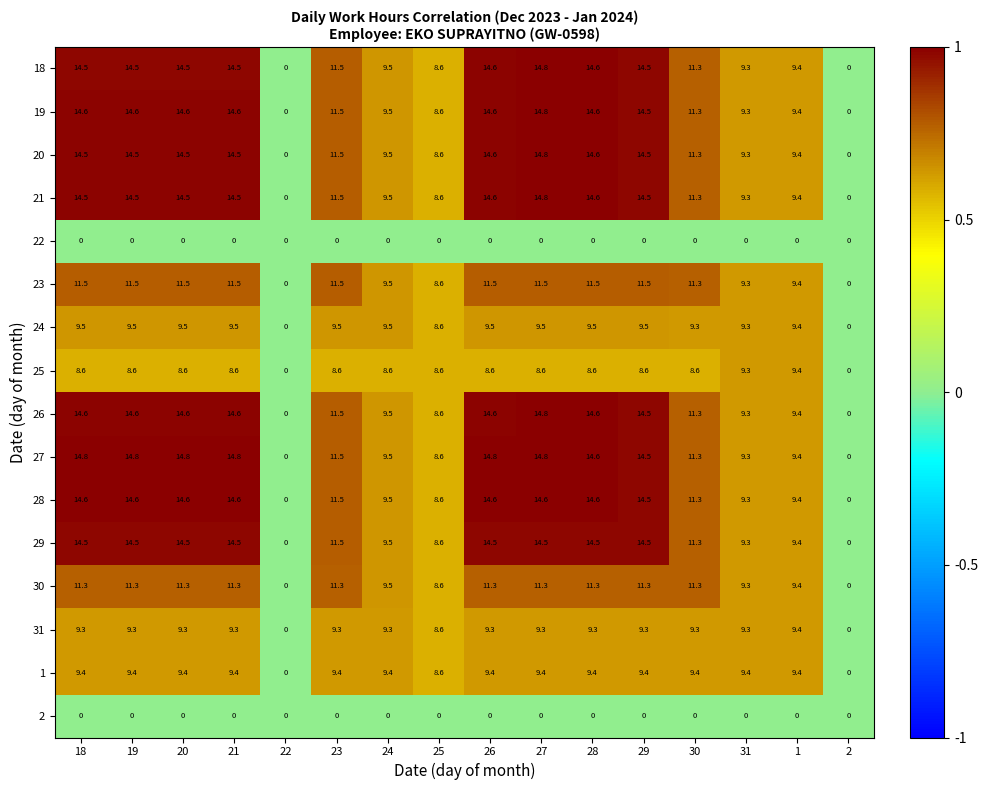

True or false: 30 has a value of 11.3 at 18.

True